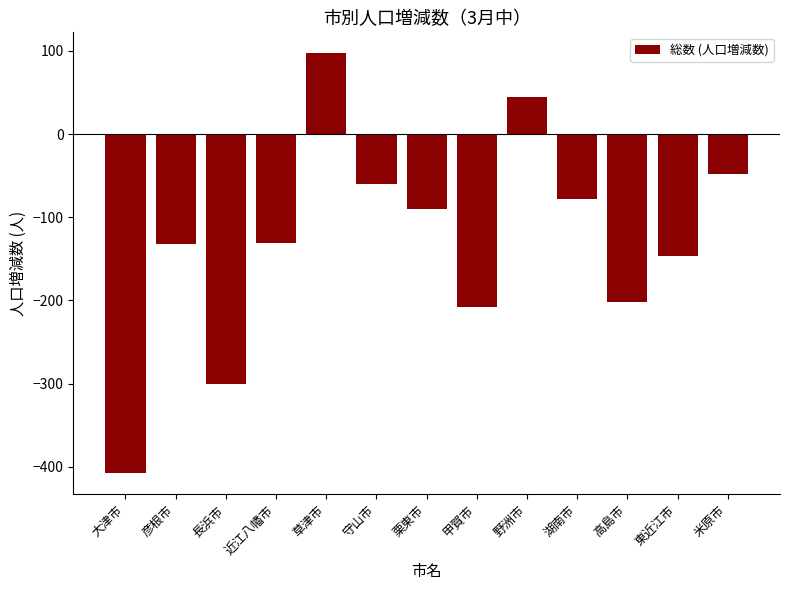

What is the sum of the values at 守山市 and 湖南市?

-138